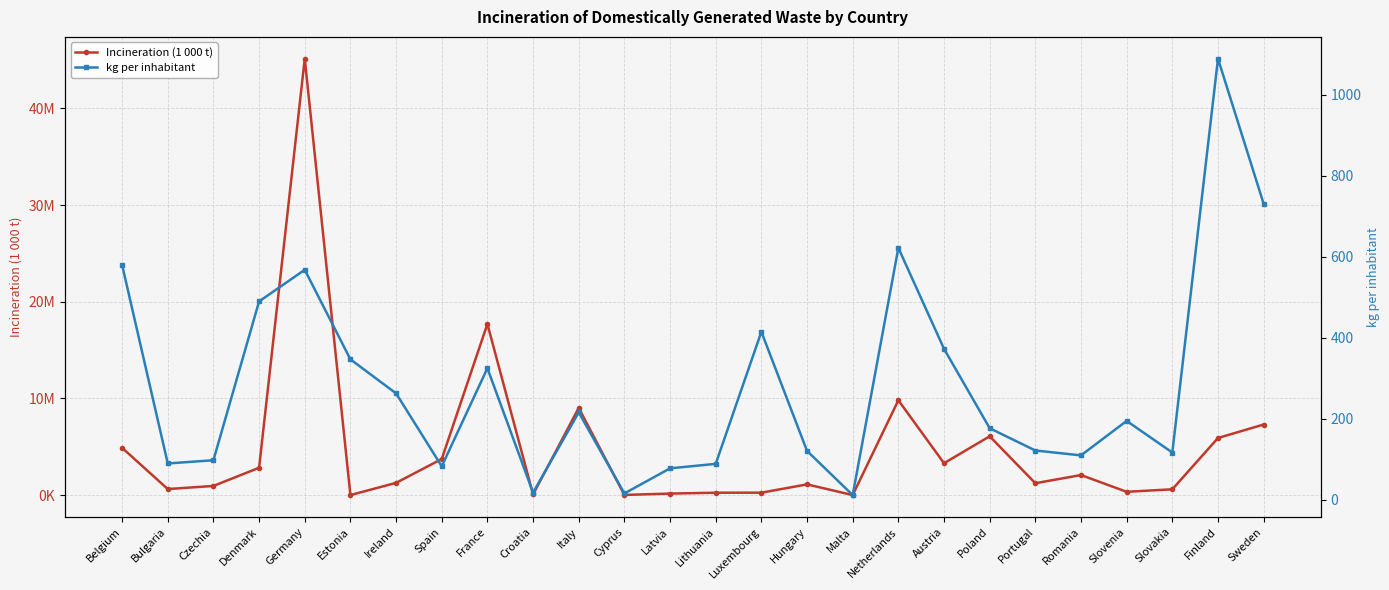

At which category does the chart reach its minimum across all series?

Malta